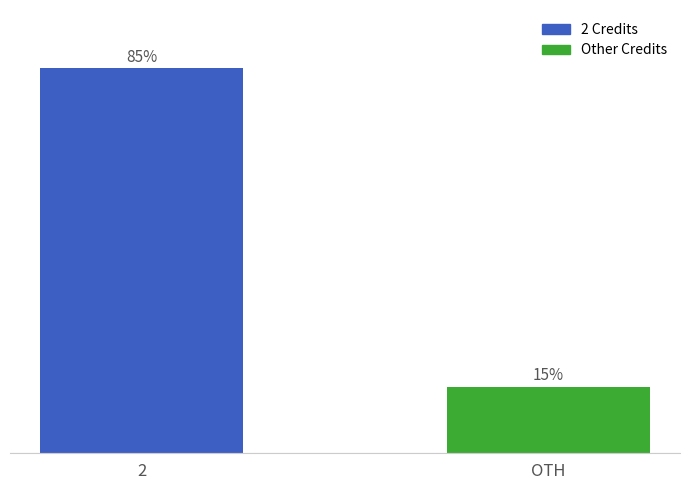

What position from the right is 2?

2